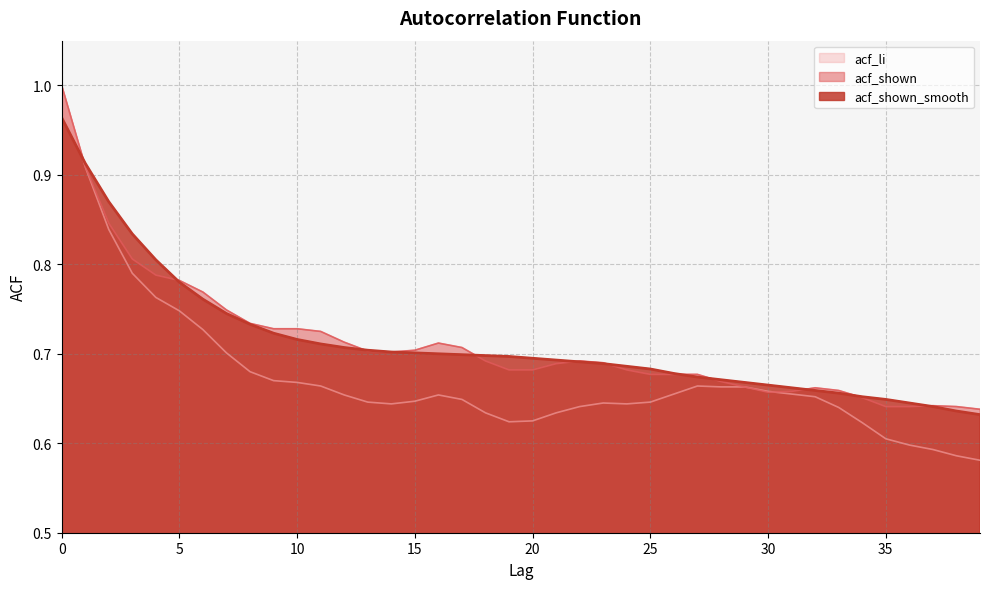

The value of acf_li at 5 is 0.3. True or false?

False